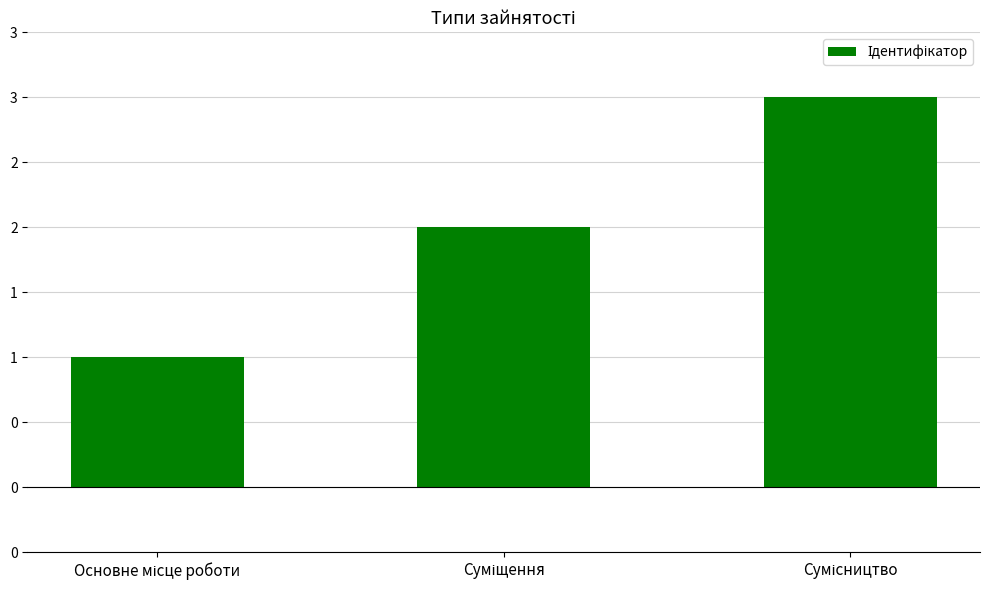

Reading left to right, list all the values displayed in this chart.

1	2	3